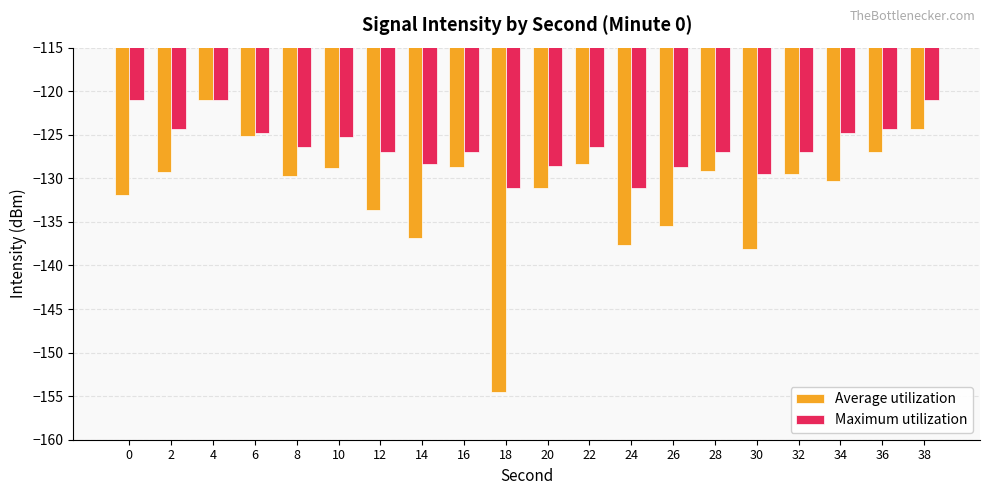

What is the average value of the Maximum utilization series?

-126.2